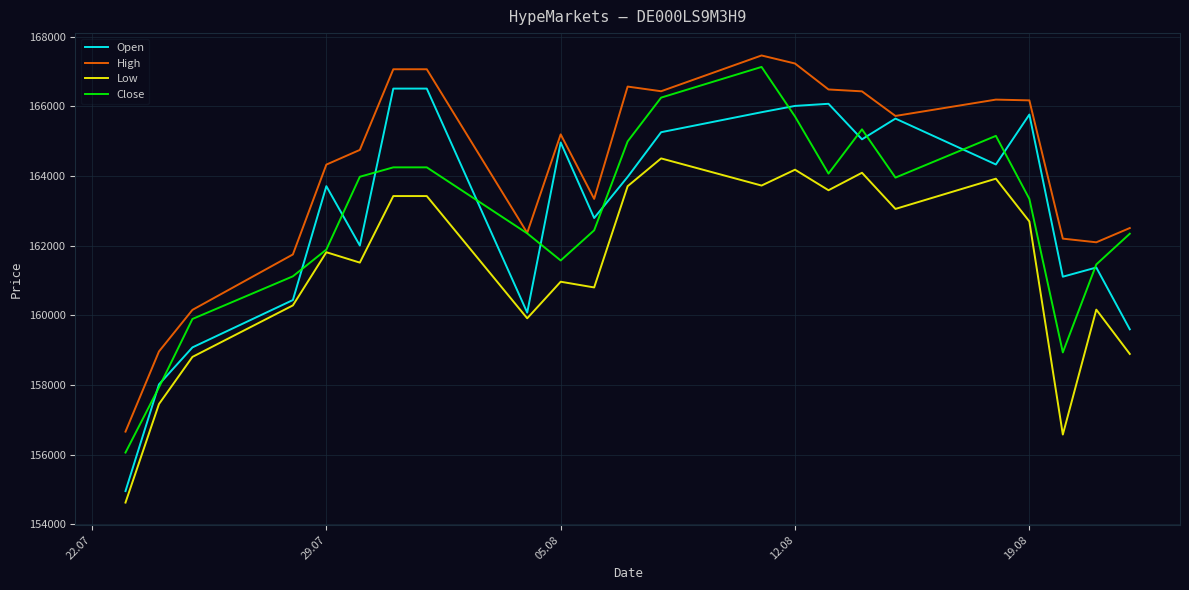

Which series has the largest total across all categories?

High